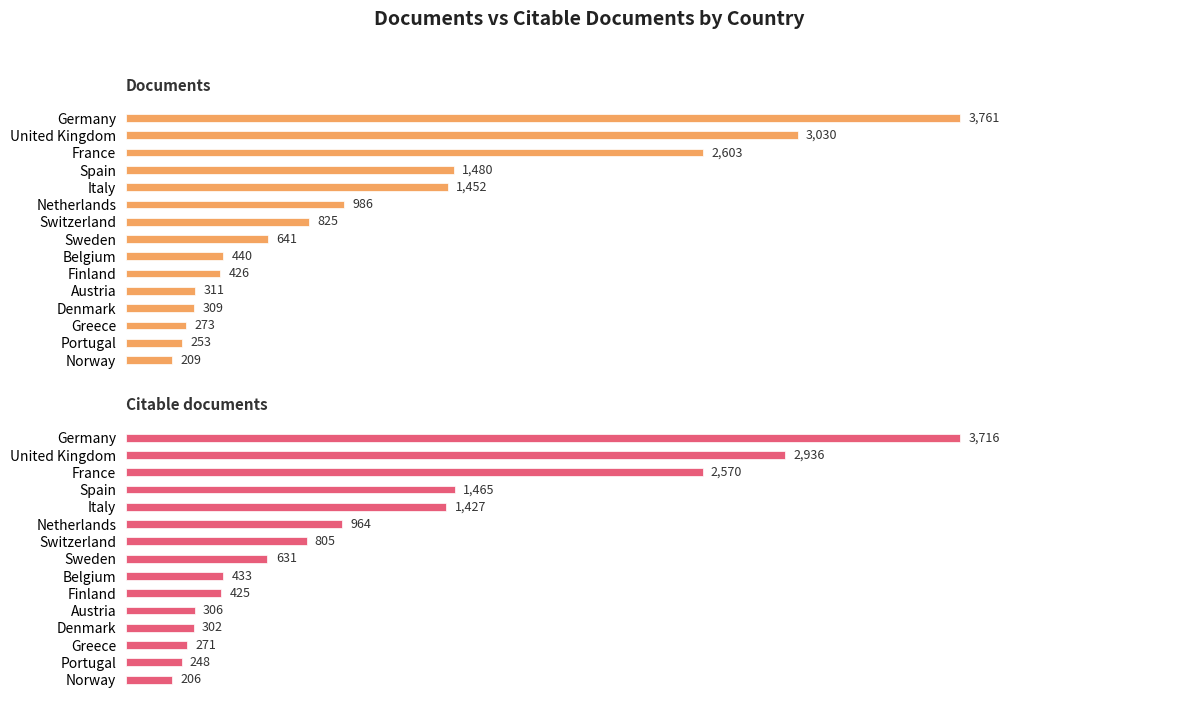

Reading left to right, extract all data points from this chart.

Documents: 0=3761	1=3030	2=2603	3=1480	4=1452	5=986	6=825	7=641	8=440	9=426	10=311	11=309	12=273	13=253	14=209
Citable documents: 0=3716	1=2936	2=2570	3=1465	4=1427	5=964	6=805	7=631	8=433	9=425	10=306	11=302	12=271	13=248	14=206